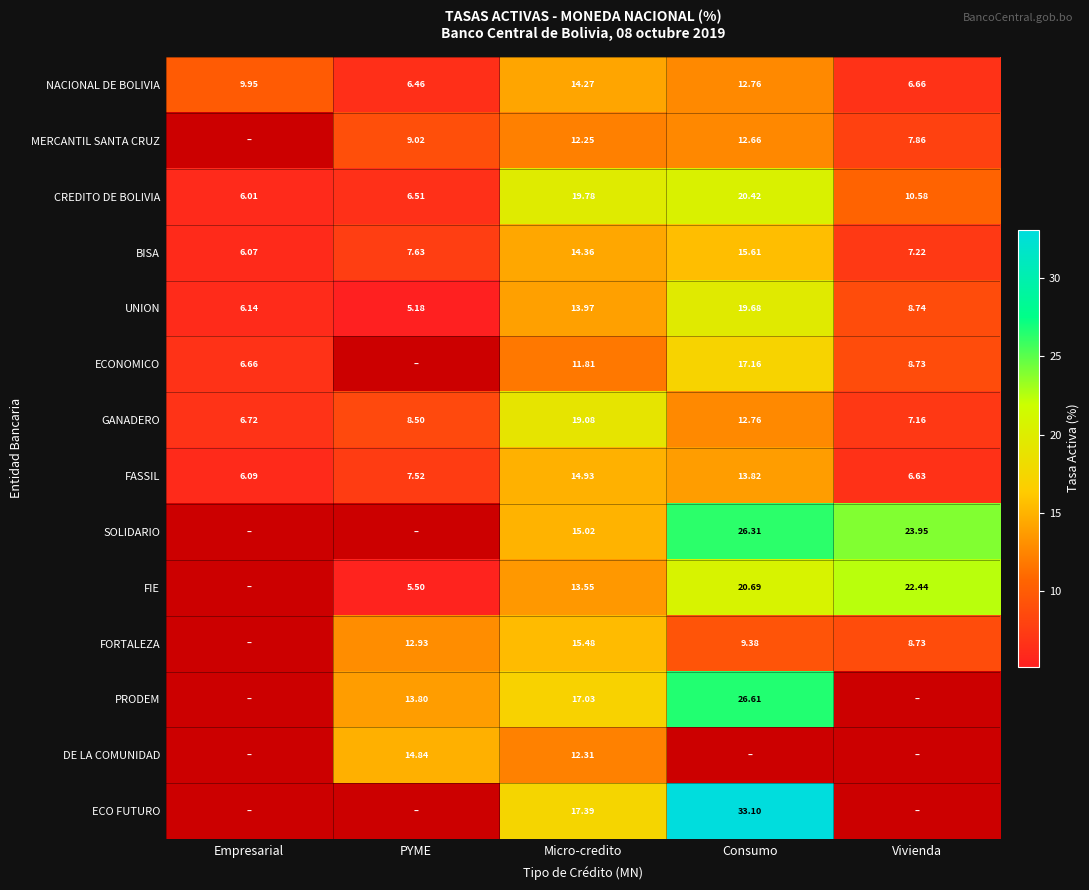

Which category has the highest value in the GANADERO series?

Micro-credito